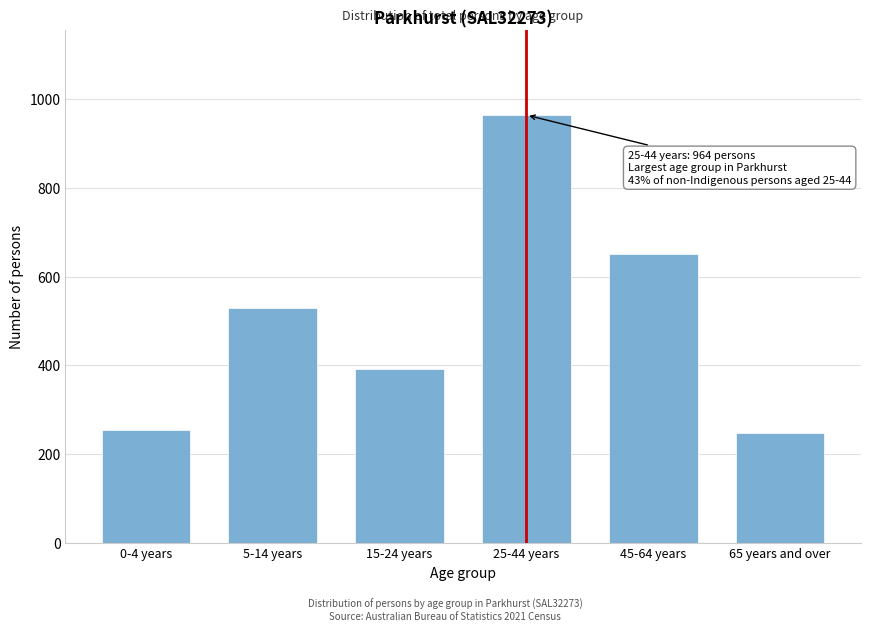

Reading left to right, extract all data points from this chart.

0-4 years=253	5-14 years=528	15-24 years=392	25-44 years=964	45-64 years=651	65 years and over=248